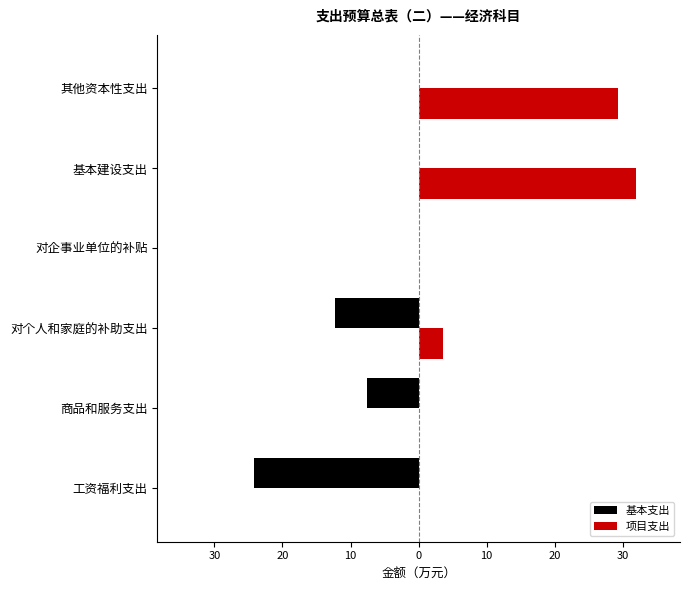

List the series in order of their overall mean, highest first.

项目支出, 基本支出